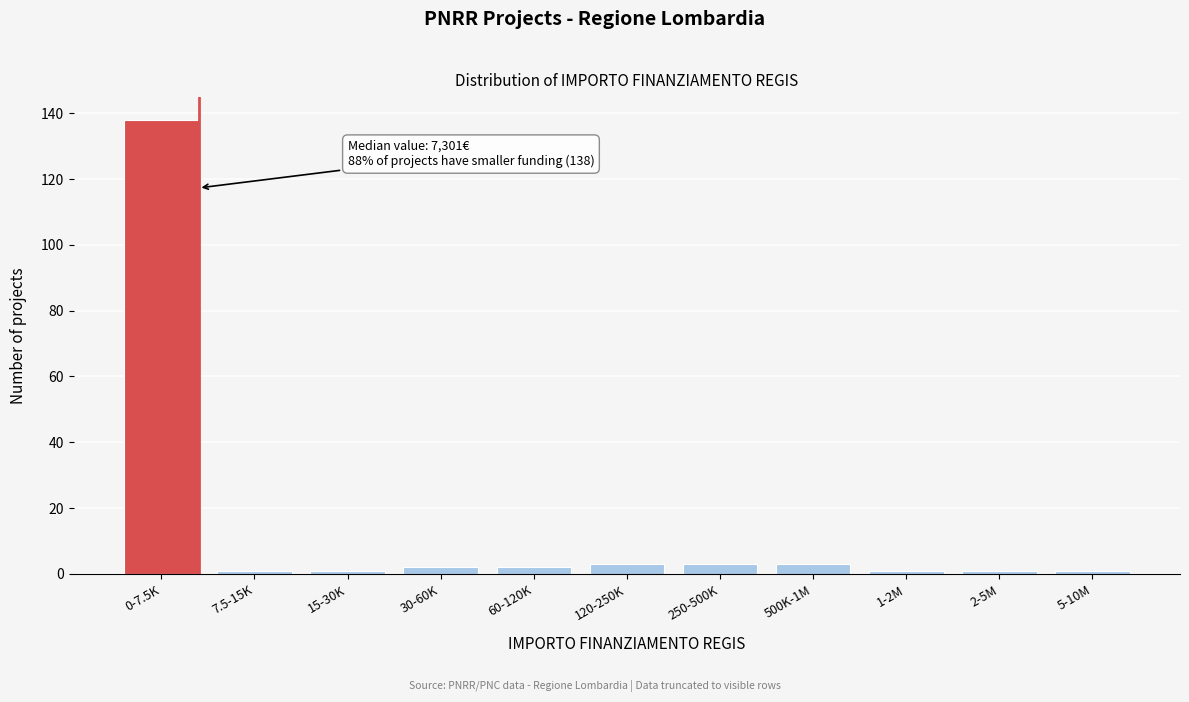

Reading left to right, what are all the values shown in this chart?

138	1	1	2	2	3	3	3	1	1	1